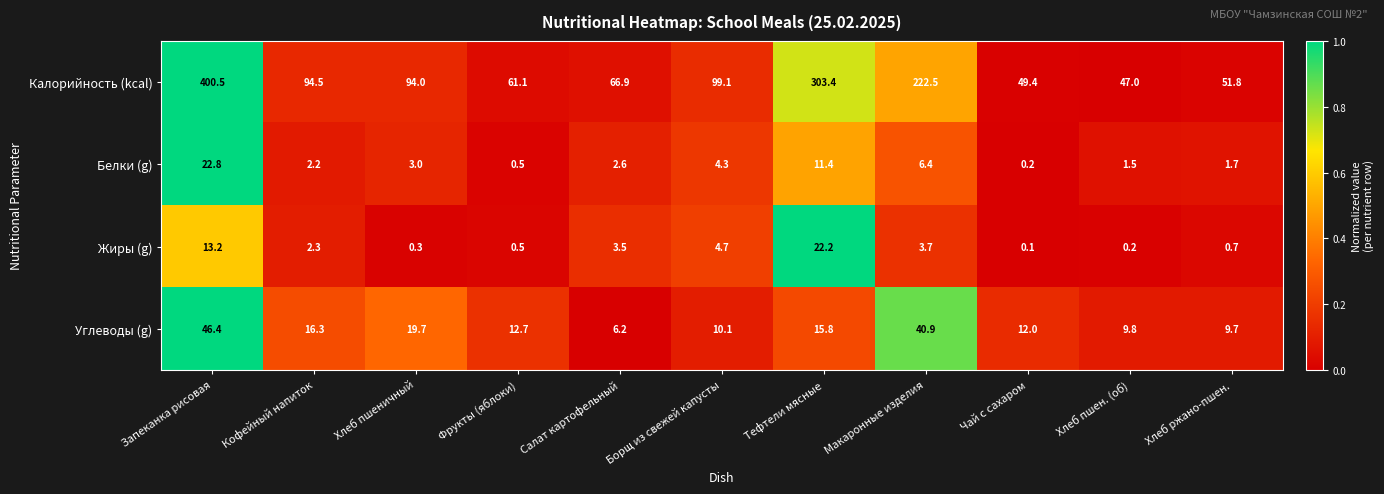

Which category has the highest value across all series?

Запеканка рисовая